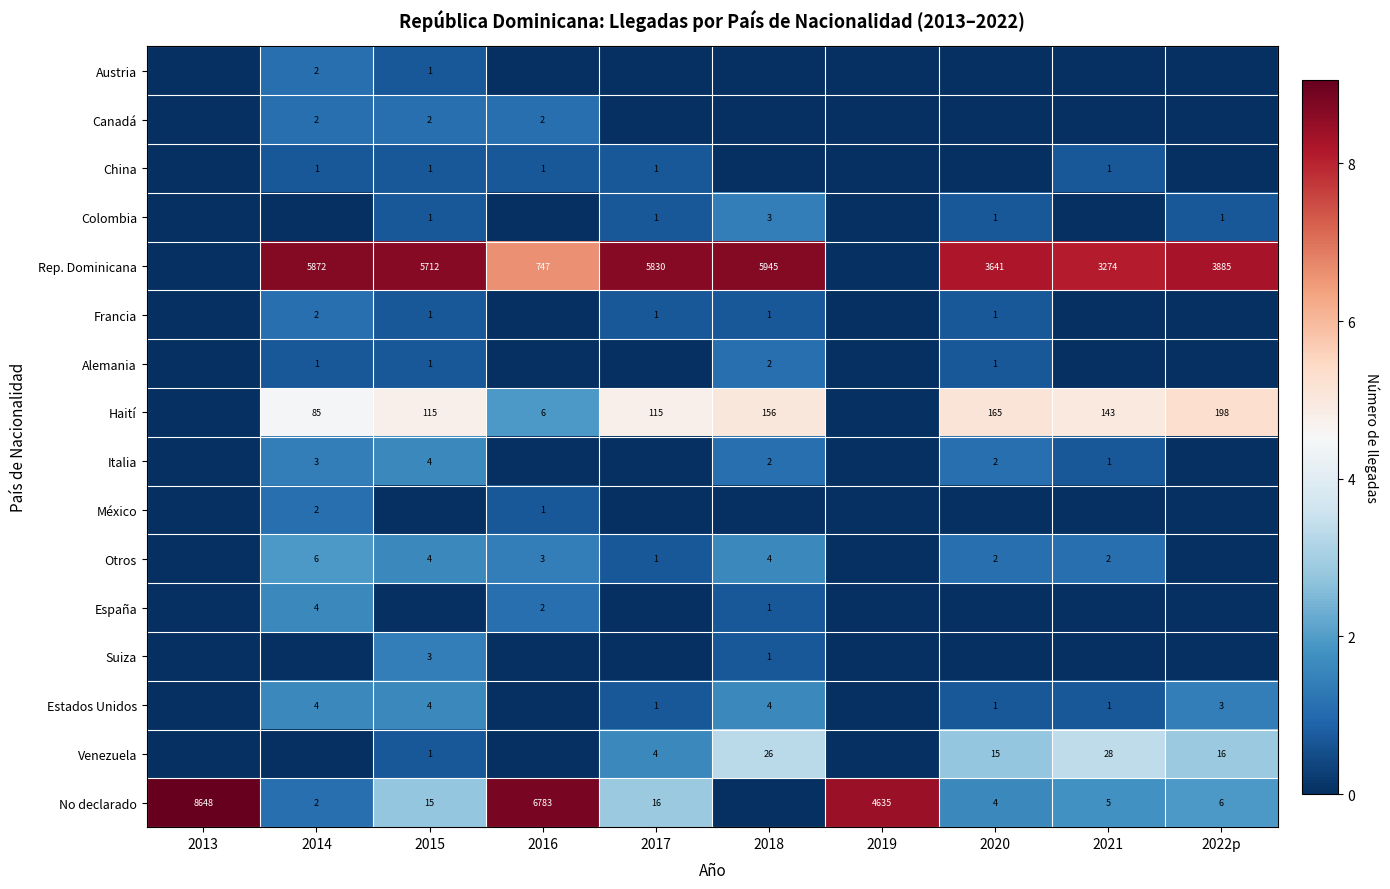

The value of Haití at 2022p is 261. True or false?

False